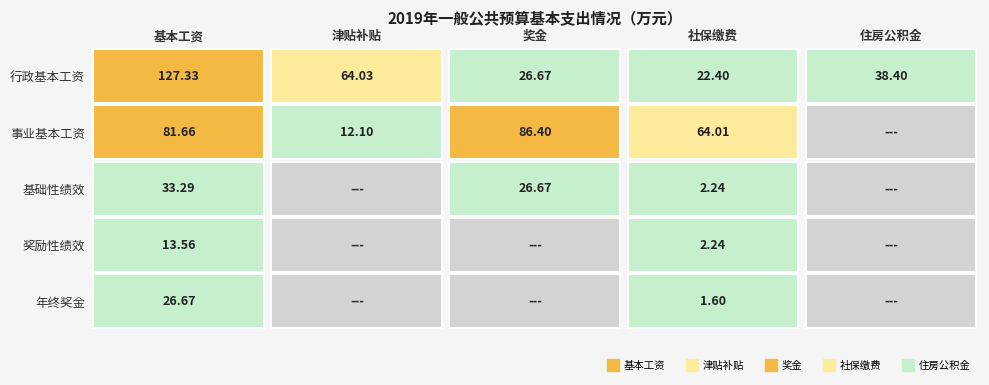

What is the sum of all 津贴补贴 values?

76.1